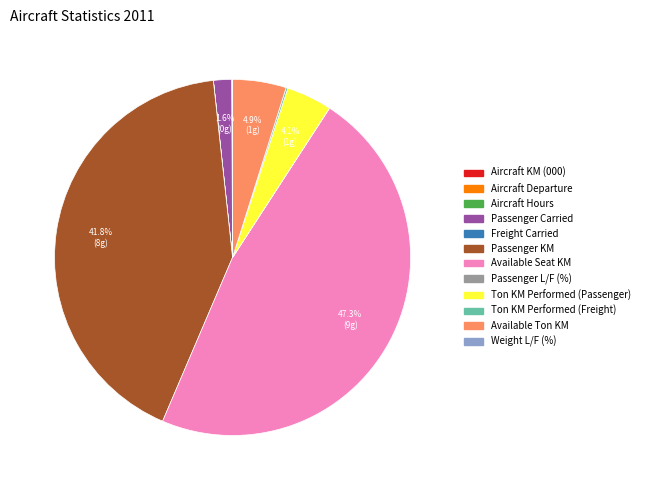

Is there a majority slice in this chart?

No